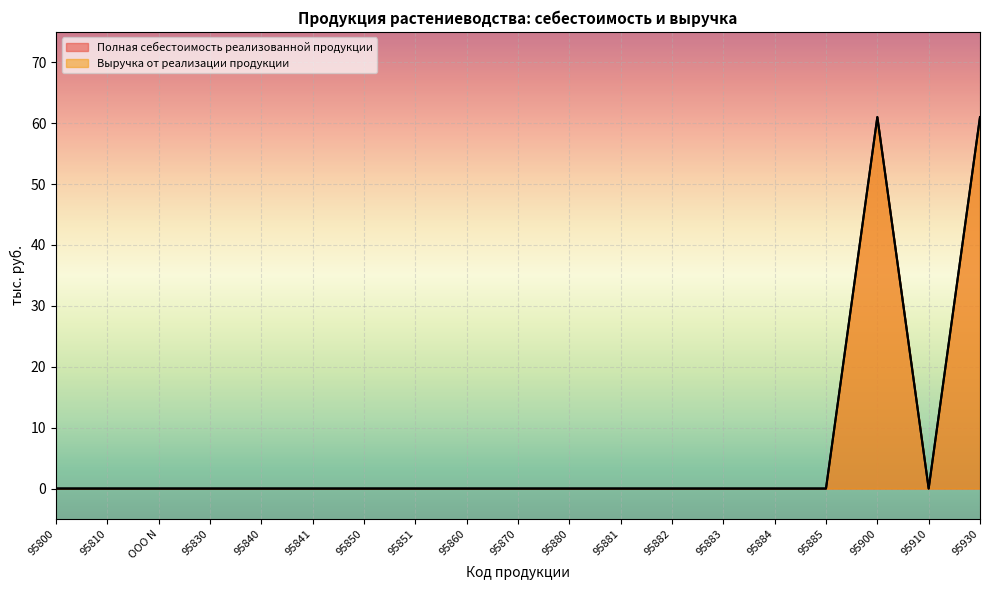

Reading left to right, what are all the values shown in this chart?

Полная себестоимость реализованной продукции: 95800=0	95810=0	ООО N=0	95830=0	95840=0	95841=0	95850=0	95851=0	95860=0	95870=0	95880=0	95881=0	95882=0	95883=0	95884=0	95885=0	95900=61	95910=0	95930=61
Выручка от реализации продукции: 95800=0	95810=0	ООО N=0	95830=0	95840=0	95841=0	95850=0	95851=0	95860=0	95870=0	95880=0	95881=0	95882=0	95883=0	95884=0	95885=0	95900=61	95910=0	95930=61